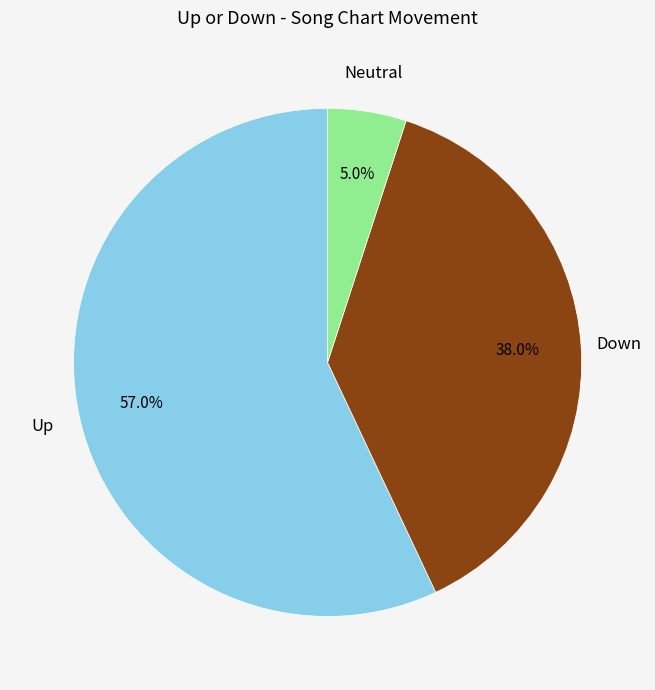

Does any single category account for the majority?

Yes